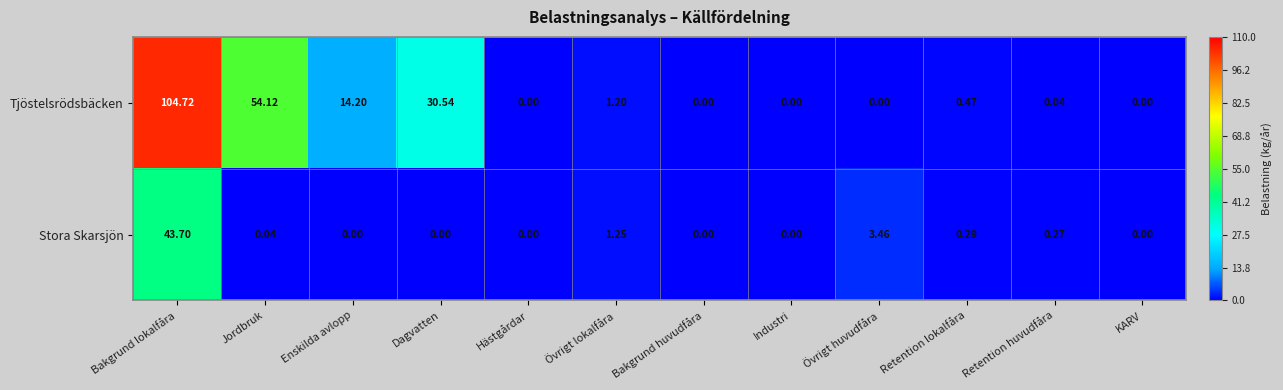

Where is Stora Skarsjön nearest to the value 21?

Övrigt huvudfåra